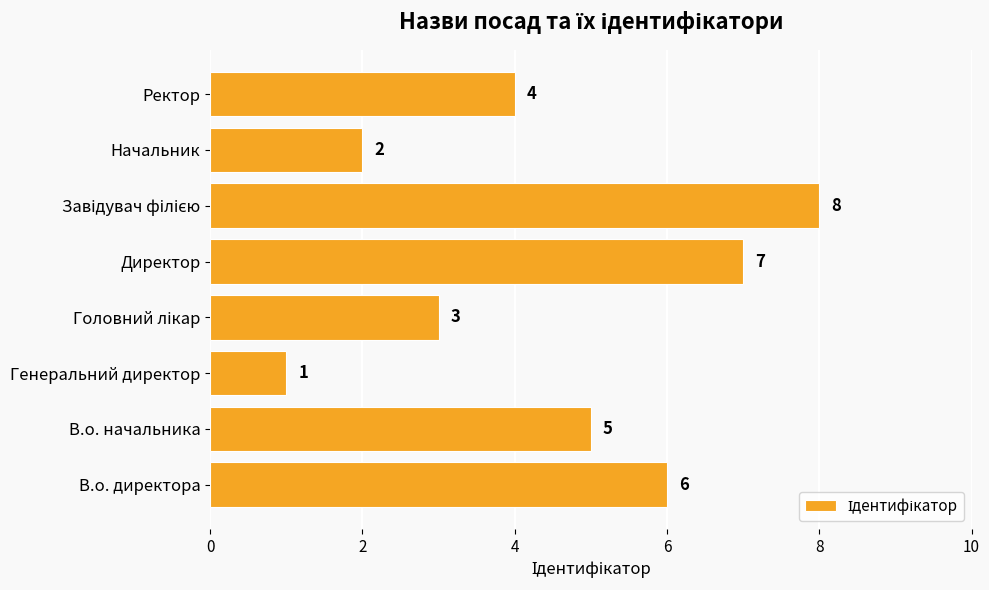

What is the difference between the second highest and second lowest values?

5